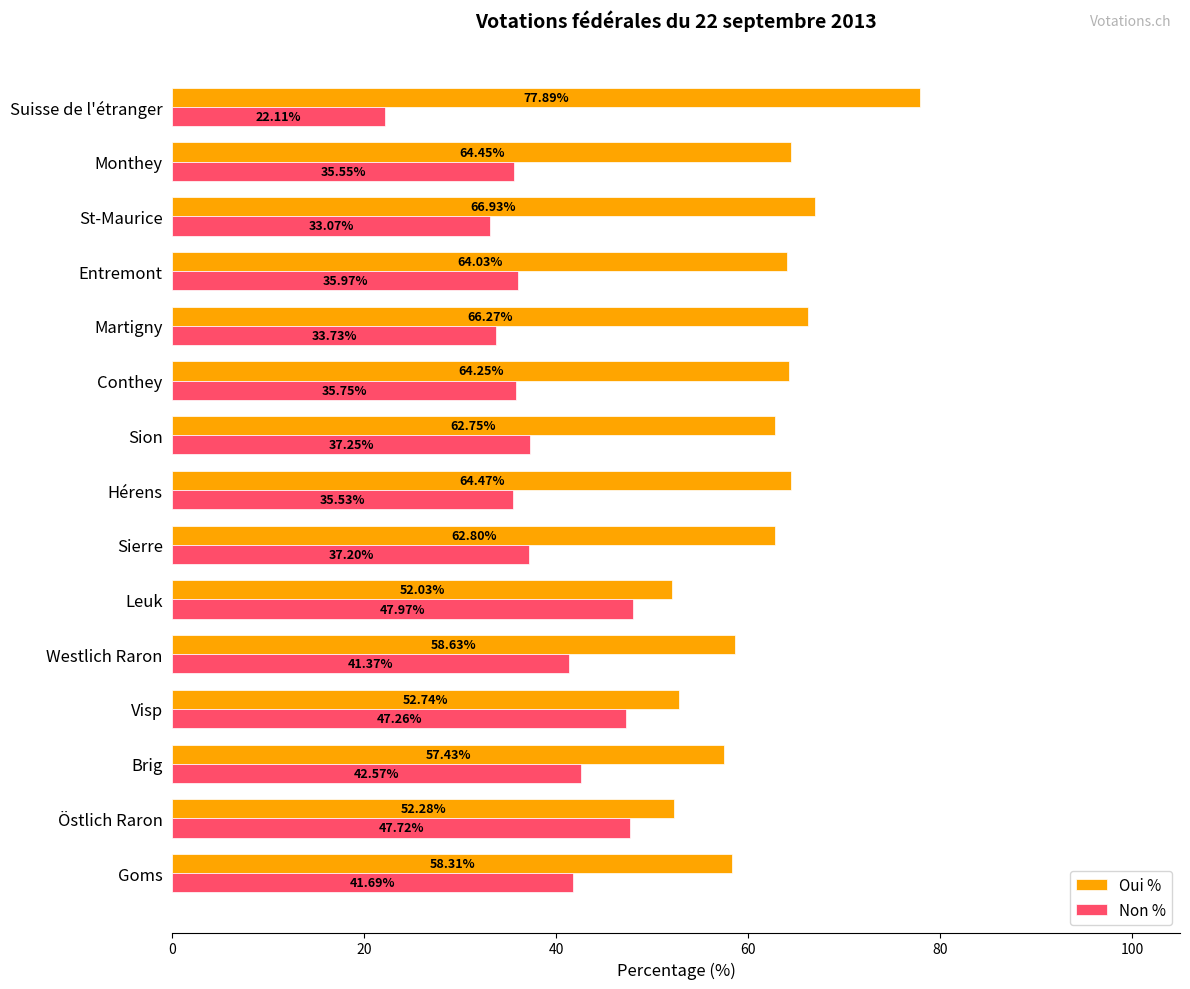

List the series in order of their peak value, highest first.

Oui %, Non %